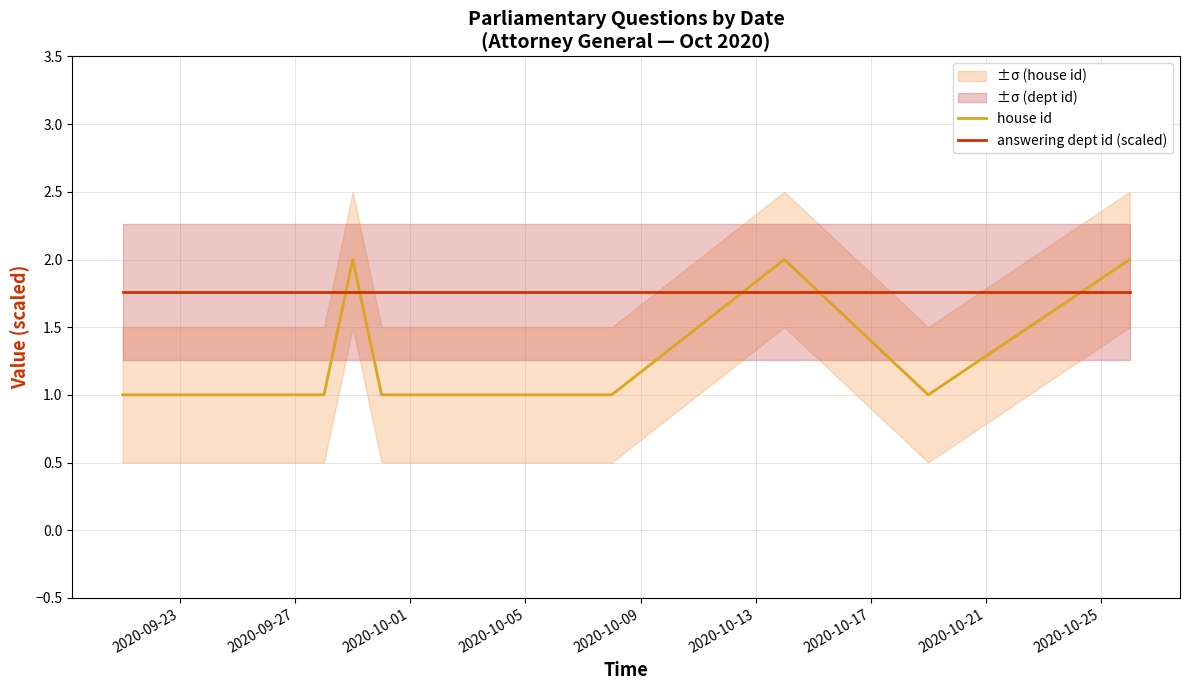

Where is house id nearest to the value 1?

2020-09-23